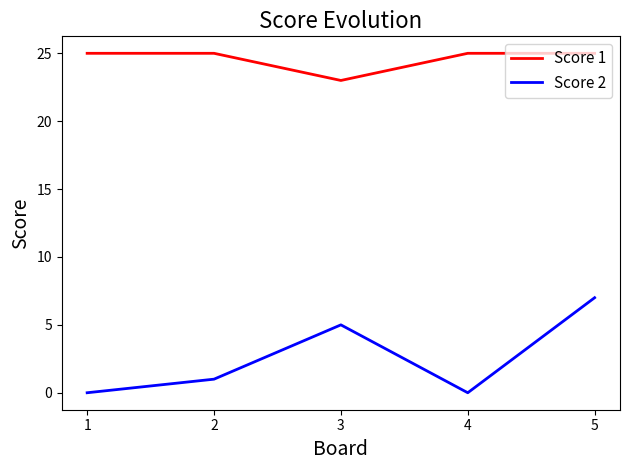

Count the number of categories in the chart.

5